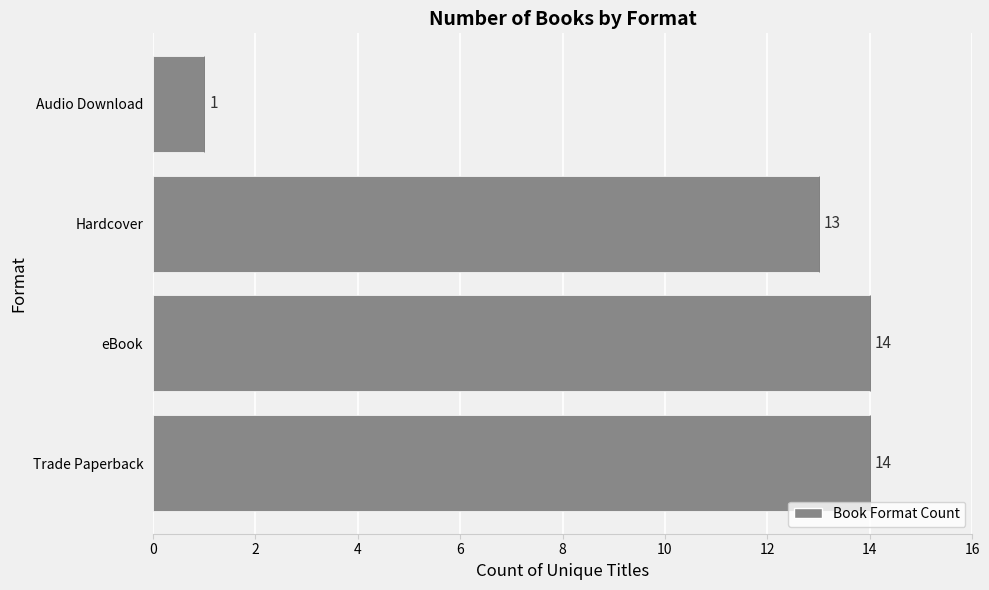

Reading bottom to top, list all the values displayed in this chart.

14	14	13	1